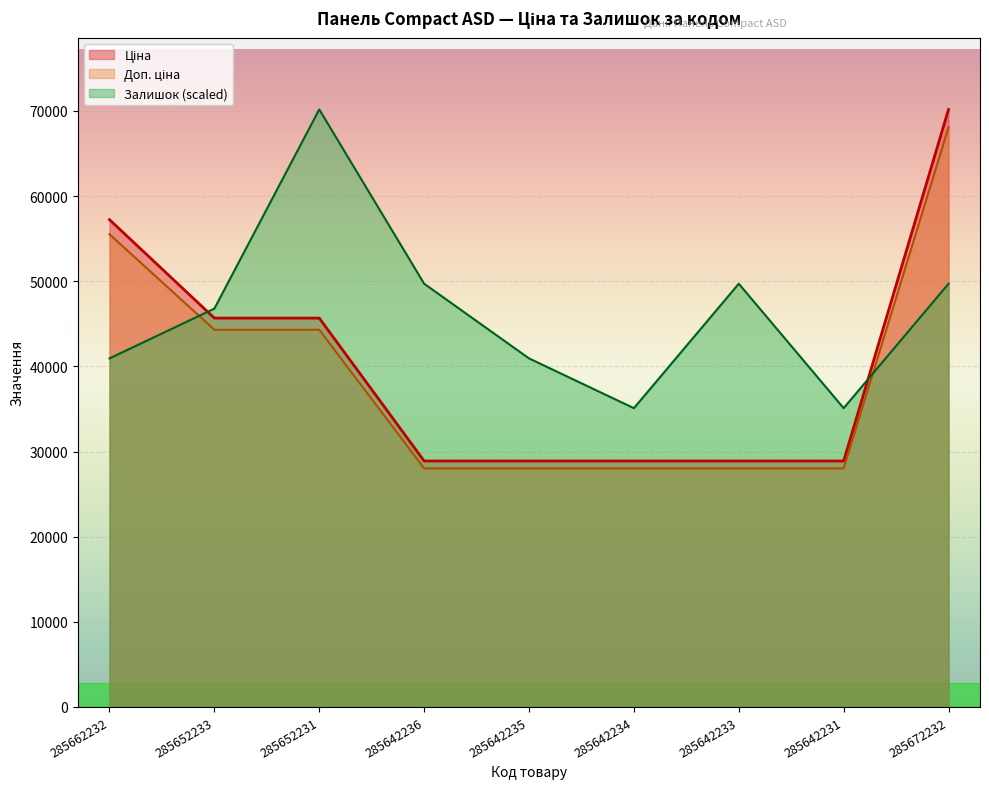

At how many categories does at least one series exceed 32994?

9